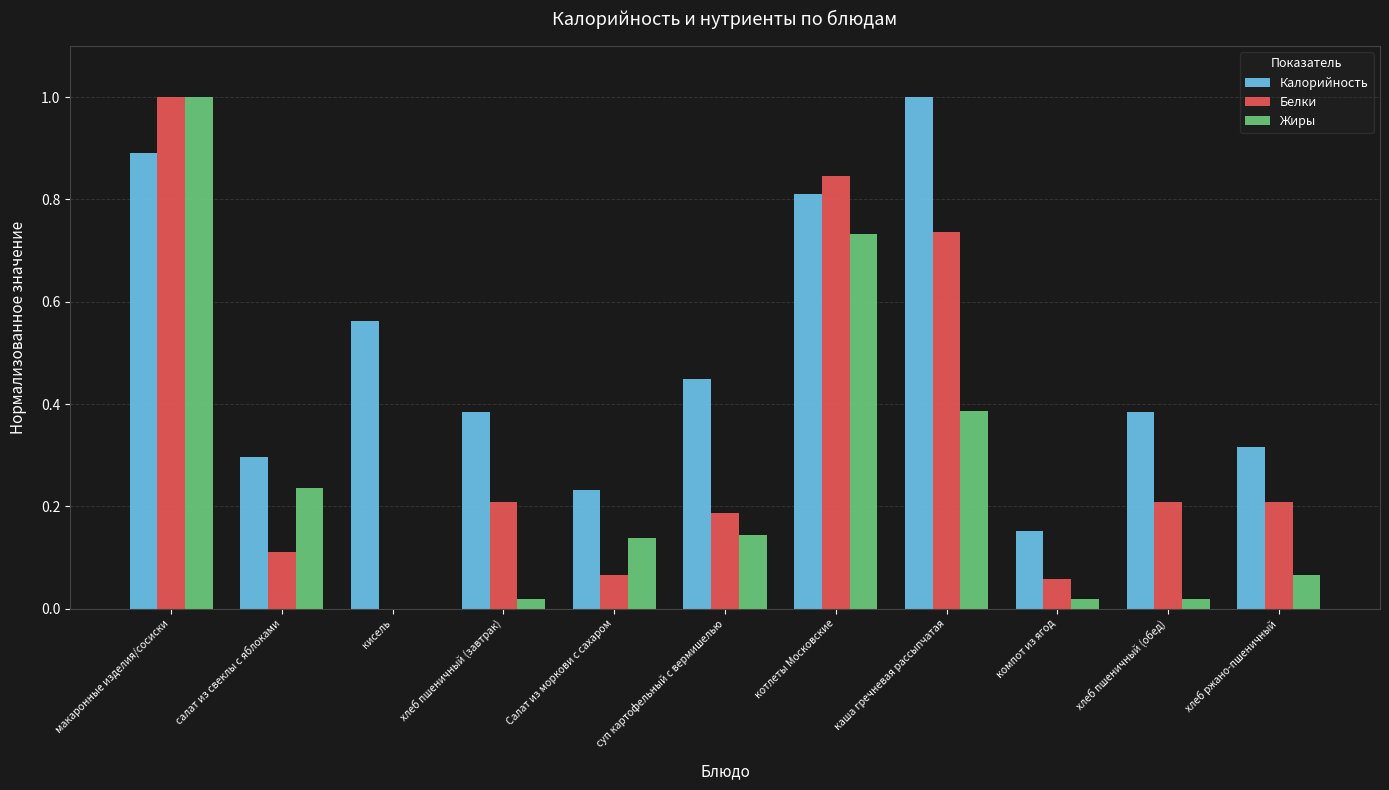

What is the maximum value for Калорийность?

1.0